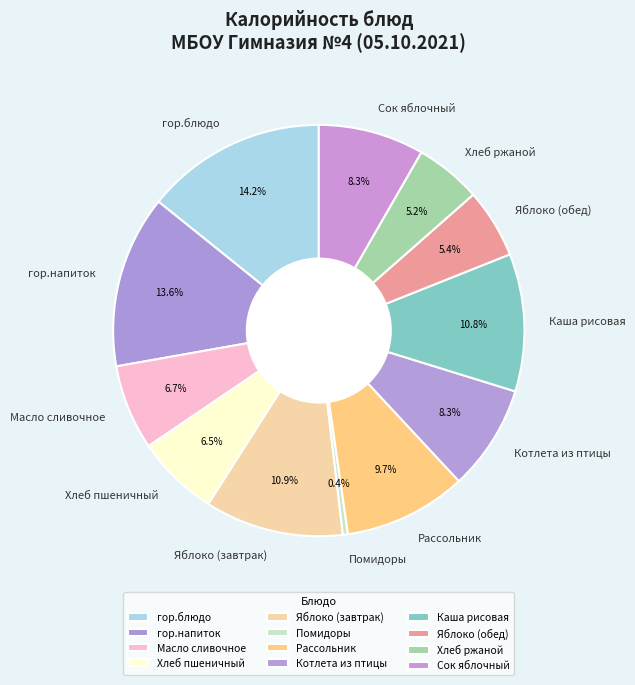

What percentage is the Рассольник slice, to the nearest percent?

10%